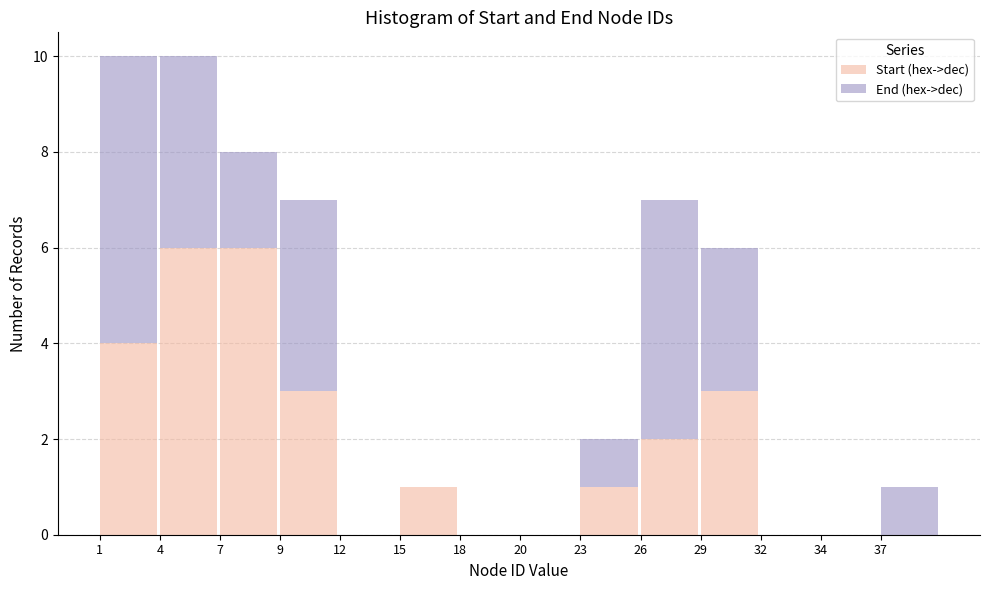

Reading right to left, transcribe the values for Start (hex->dec).

37=0	34=0	32=0	29=3	26=2	23=1	20=0	18=0	15=1	12=0	9=3	7=6	4=6	1=4